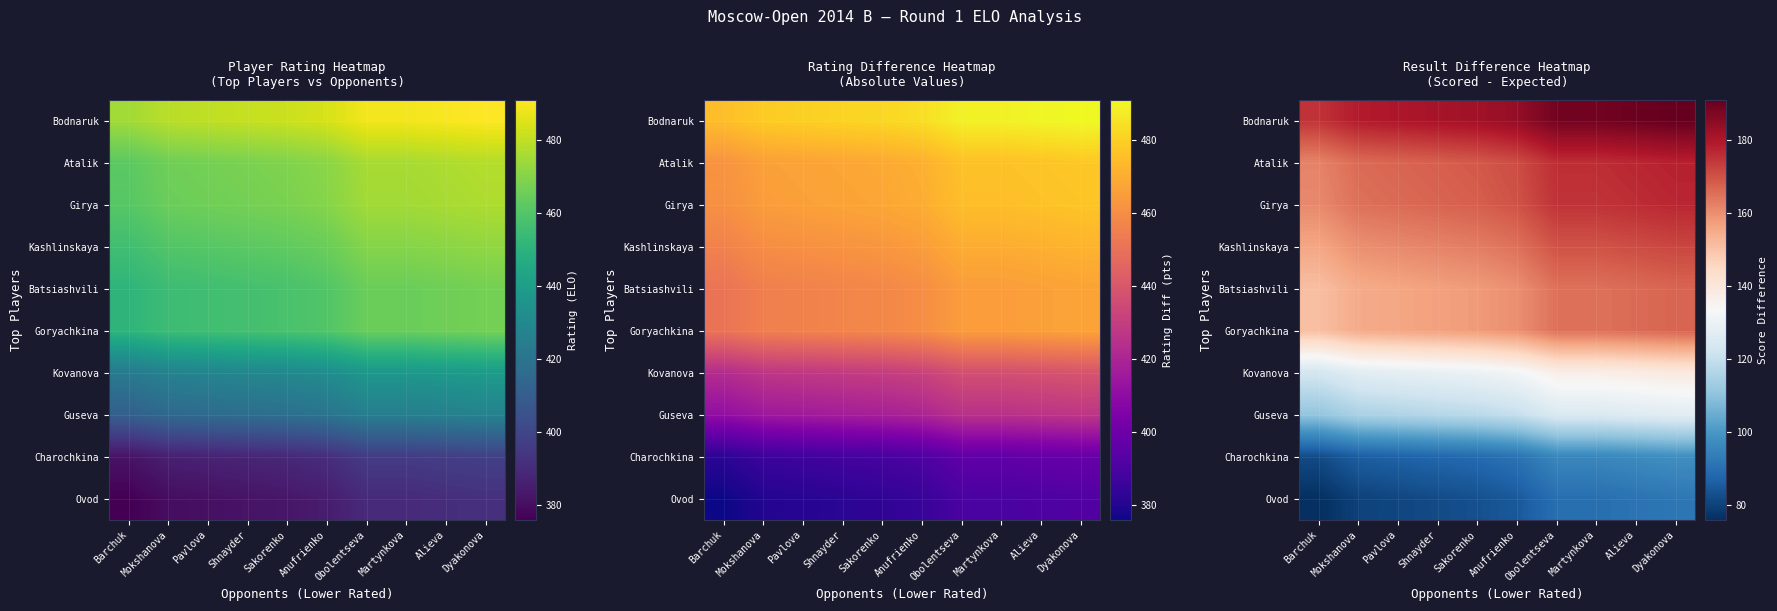

Where does the Girya series first go above 170?

Obolentseva